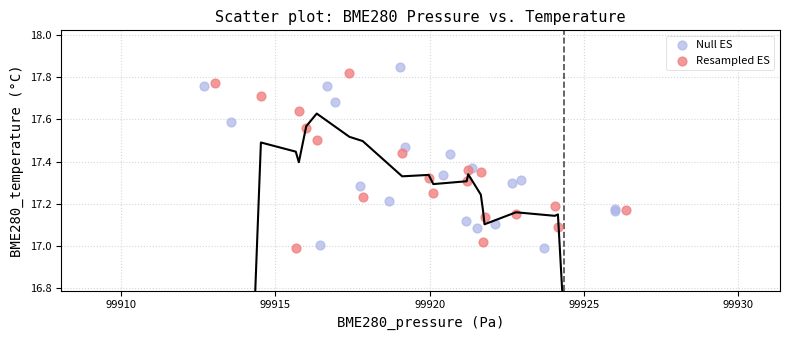

Which series has the largest Y range (max minus min)?

Null ES